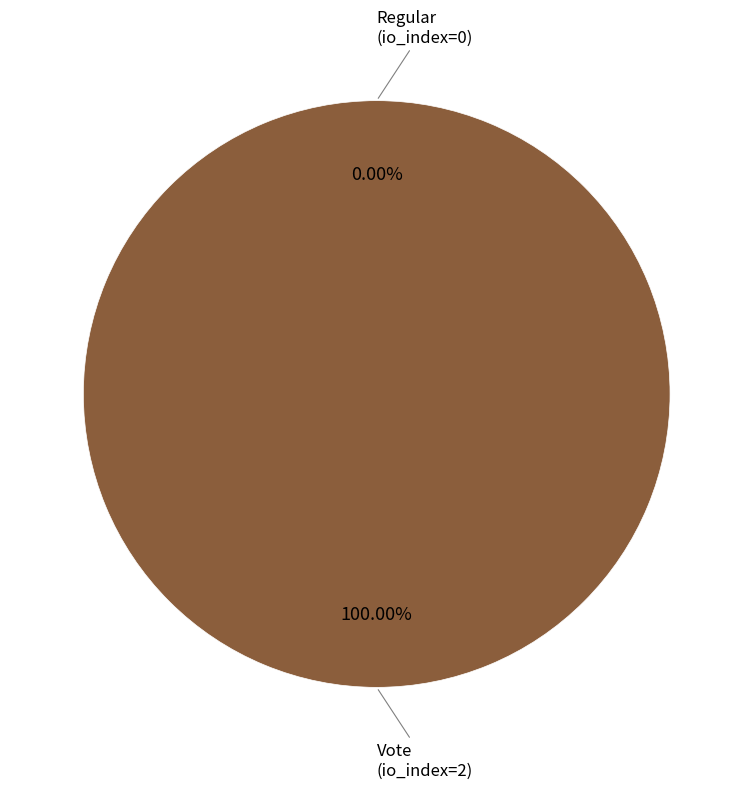

Rank the categories by value from lowest to highest.

Regular, Vote